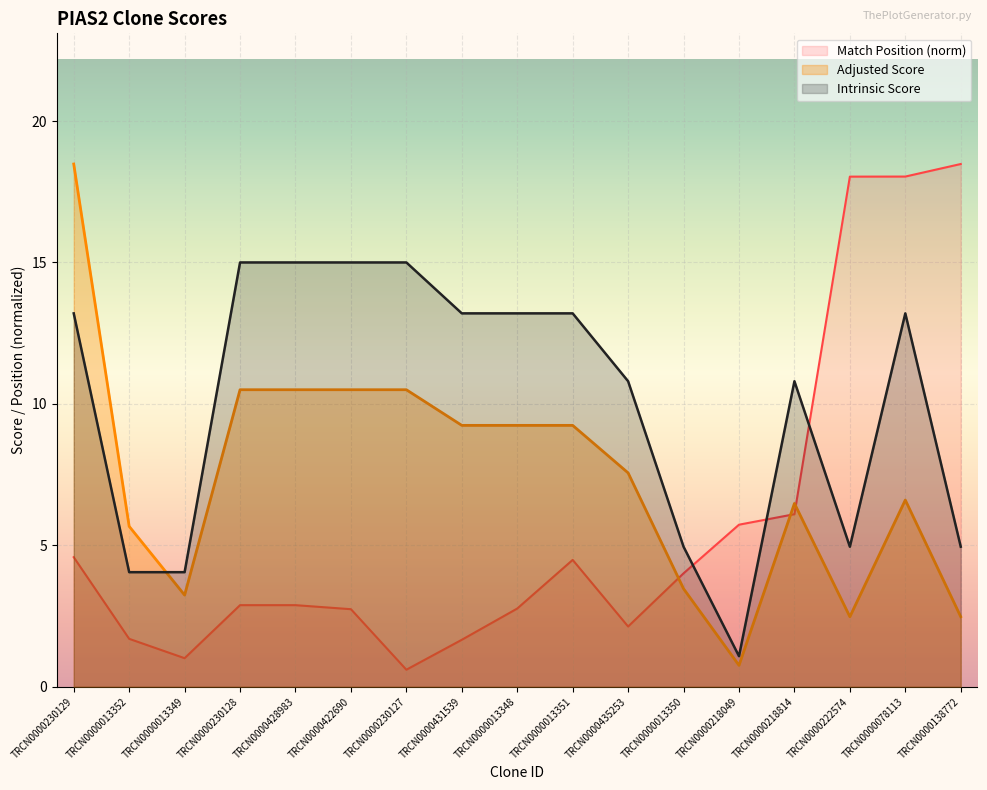

At which category is the sum across all series the highest?

TRCN0000078113